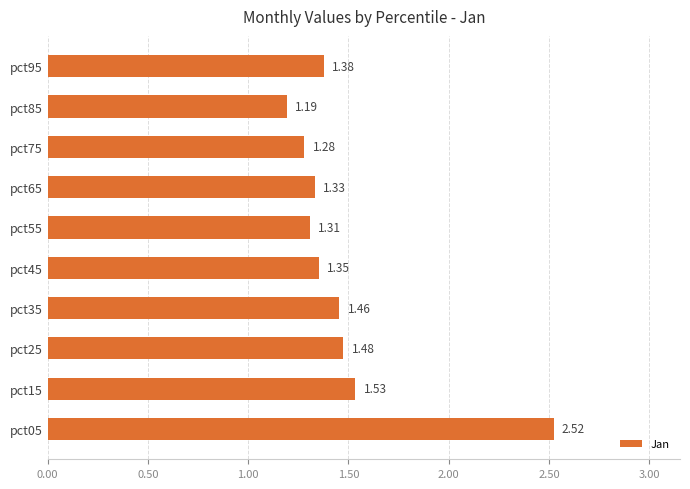

Between pct45 and pct65, which is larger?

pct45